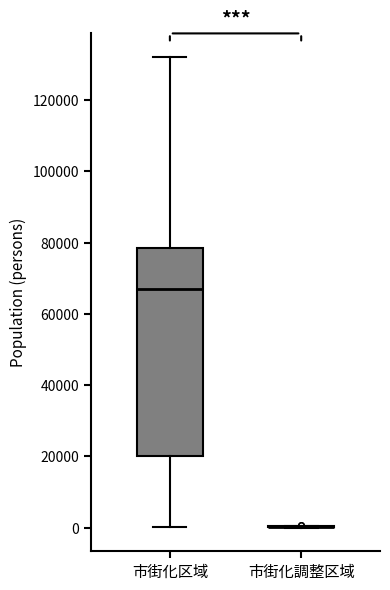

Comparing the boxes themselves (not the whiskers), which one is the tallest?

市街化区域